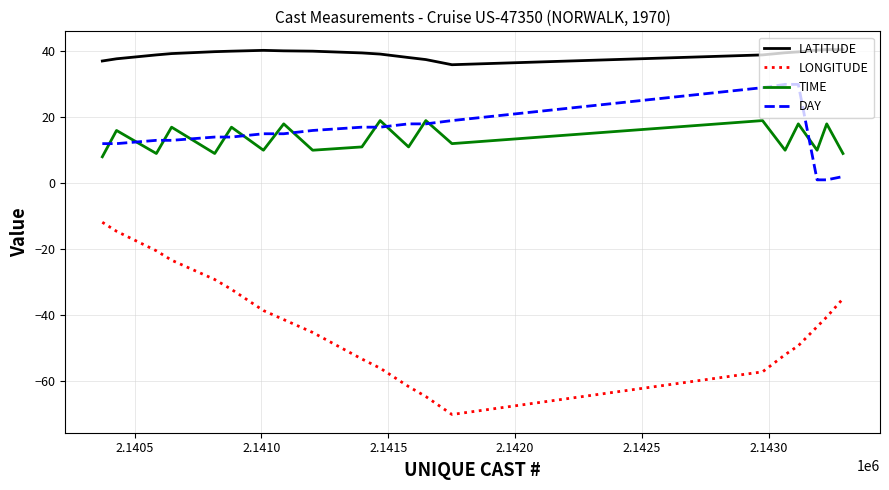

True or false: LATITUDE and DAY intersect in this chart.

False